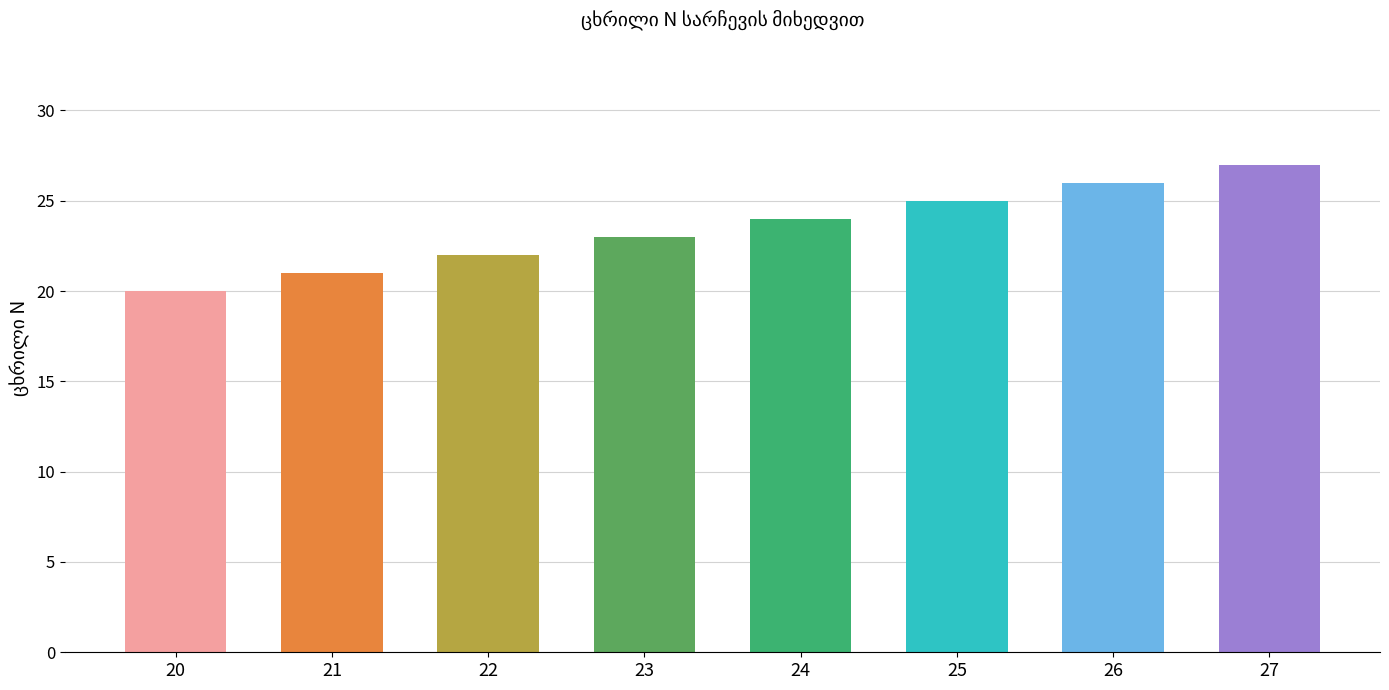

What is the sum of all values?

188